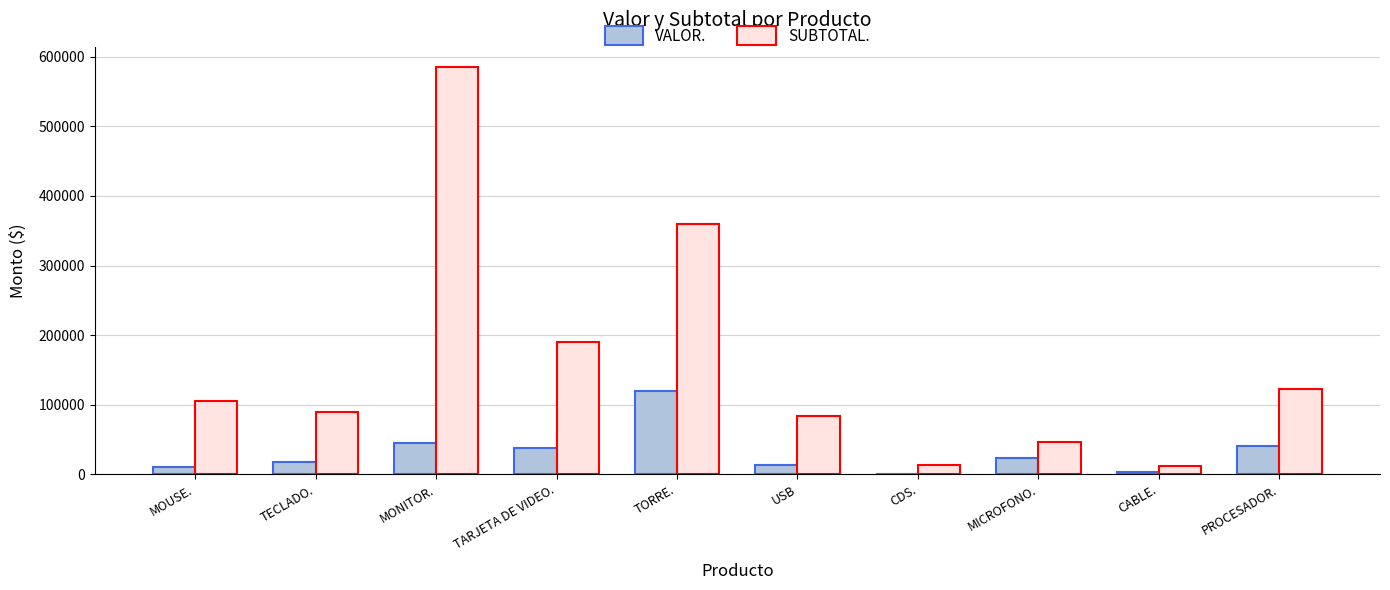

What is the greatest value displayed?

585000